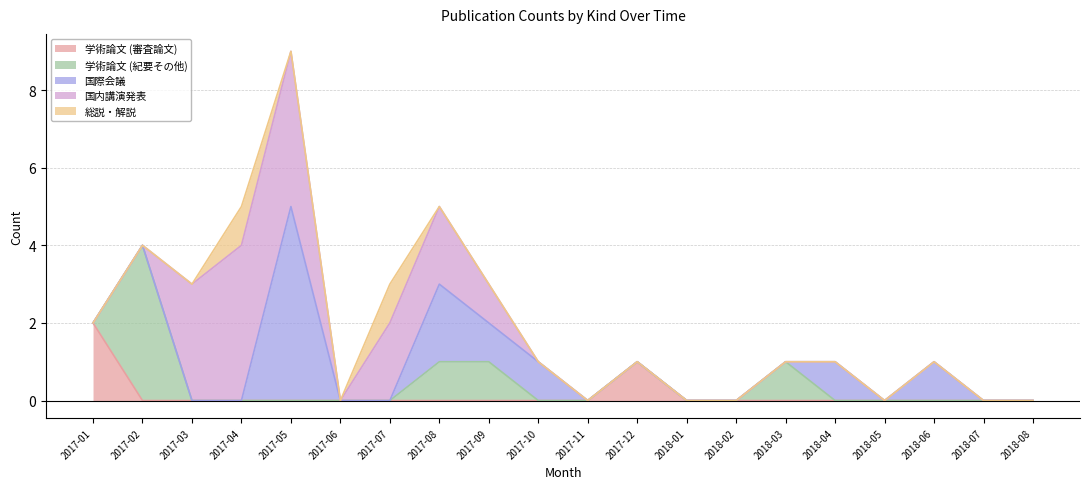

At which label does 学術論文 (審査論文) reach its peak?

2017-01